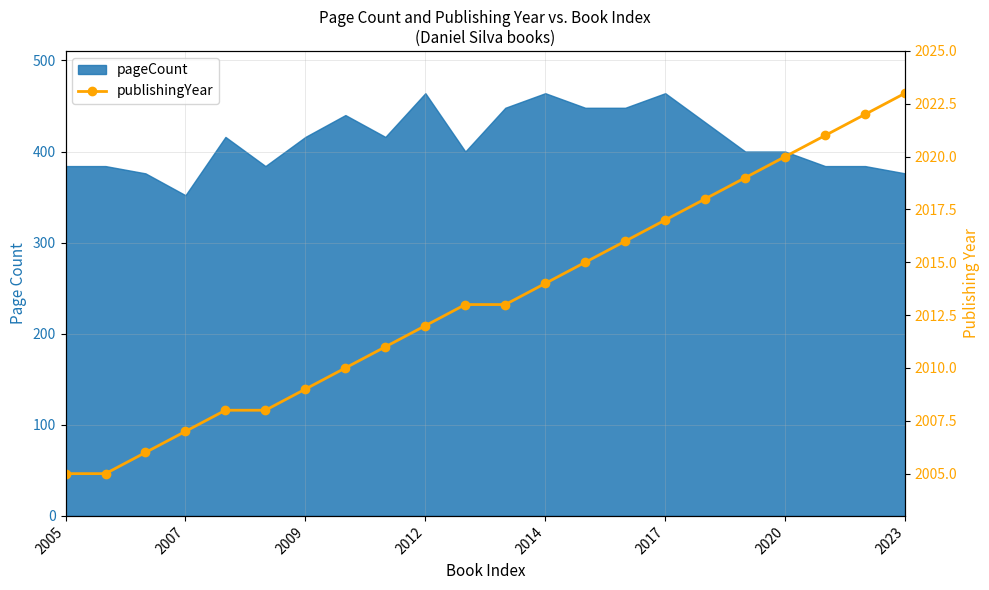

Which category has the lowest value across all series?

2005